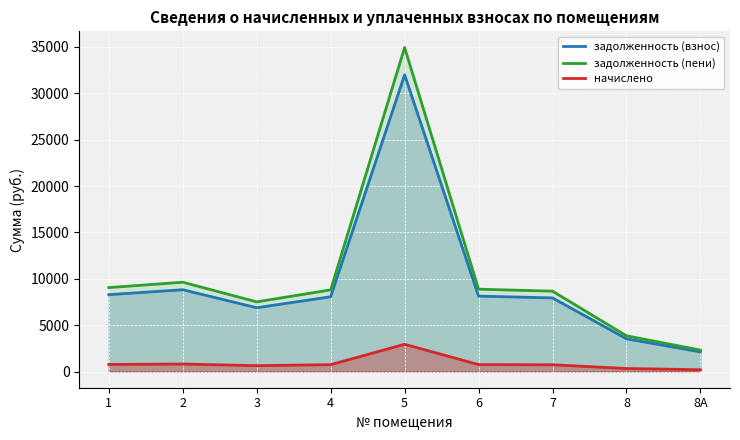

Reading right to left, transcribe all the data shown in this chart.

задолженность (взнос): 8А=2116.8	8=3528.0	7=7938.0	6=8132.0	5=31999.0	4=8061.5	3=6879.6	2=8820.0	1=8290.8
задолженность (пени): 8А=2311.2	8=3852.0	7=8667.0	6=8878.9	5=34937.6	4=8801.8	3=7511.4	2=9630.0	1=9052.2
начислено: 8А=194.4	8=324.0	7=729.0	6=746.8	5=2938.7	4=740.3	3=631.8	2=810.0	1=761.4